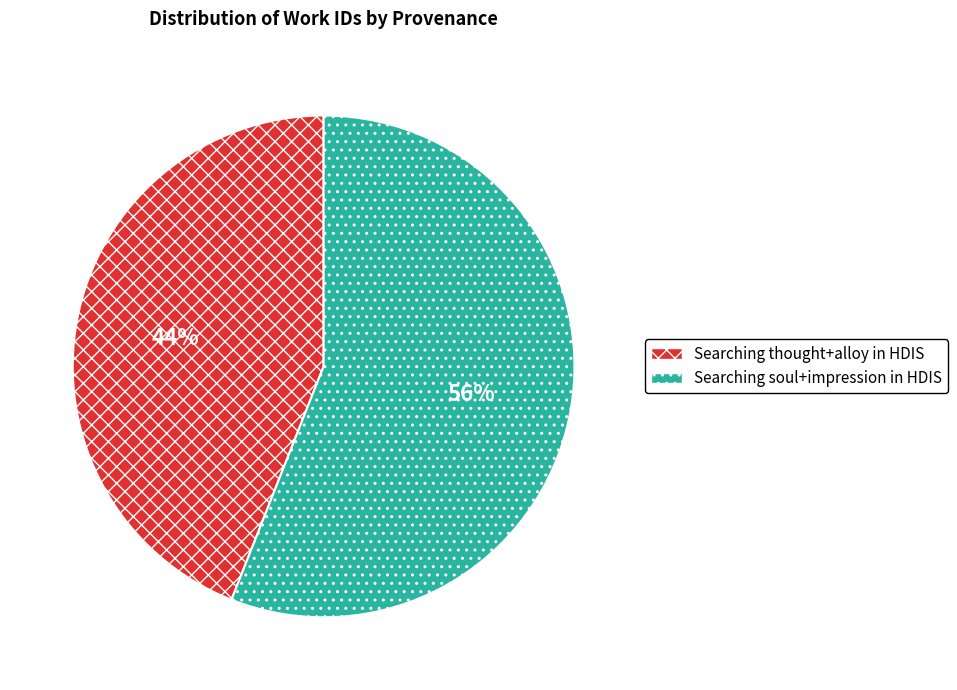

Is the sum of Searching soul+impression in HDIS and Searching thought+alloy in HDIS greater than half?

Yes